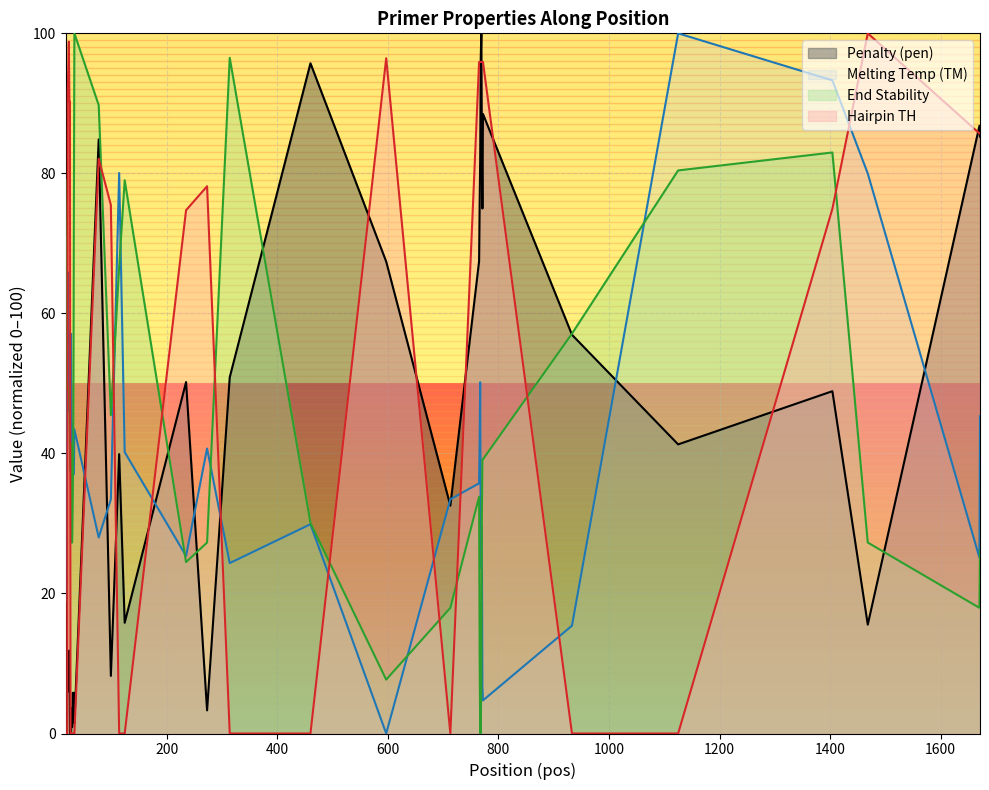

Where is the first local maximum for PRIMER_LEFT_0_END_STABILITY?

20